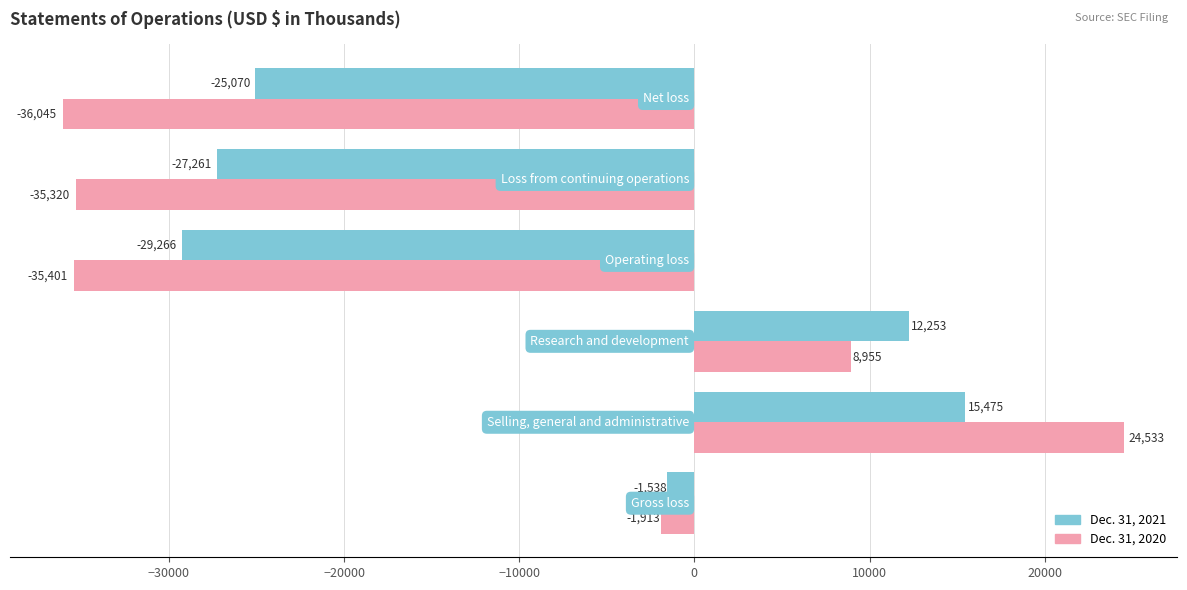

Which series has the largest total across all categories?

Dec. 31, 2021